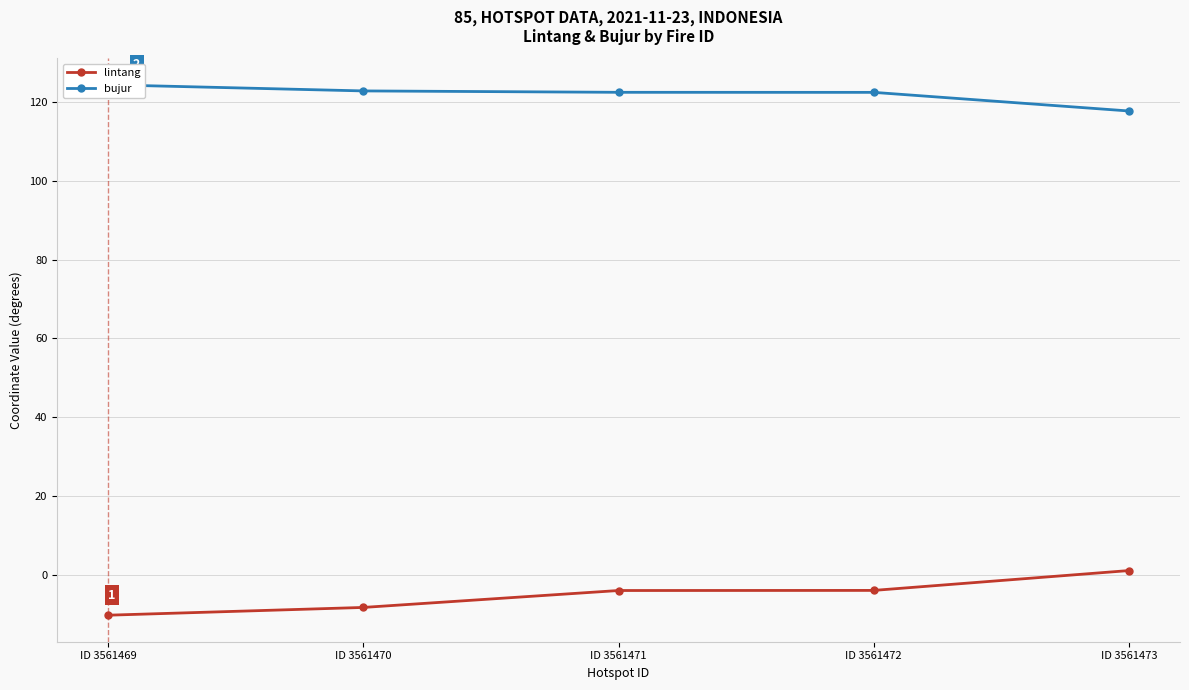

True or false: lintang has more than 2 interior local peaks.

False